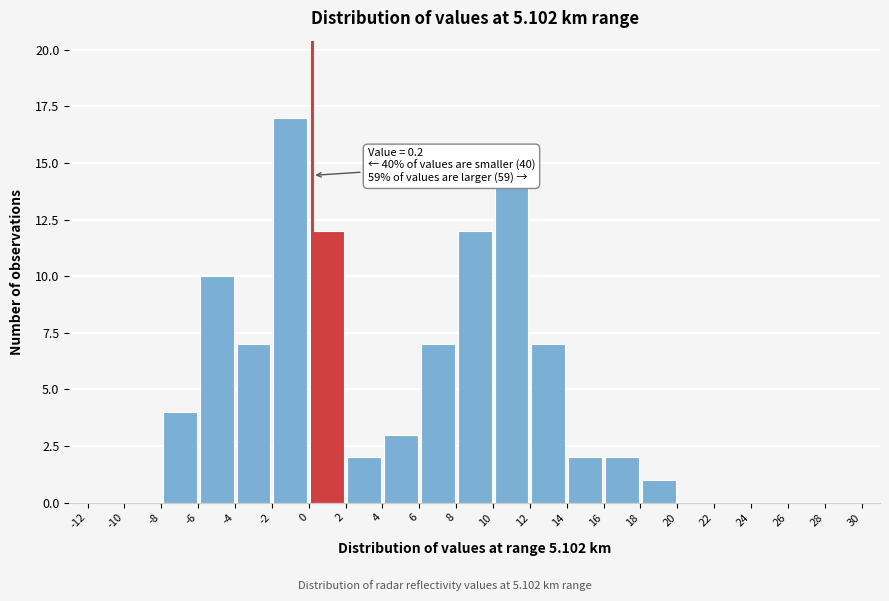

Which range on the x-axis has the tallest bar?

-2 to 0